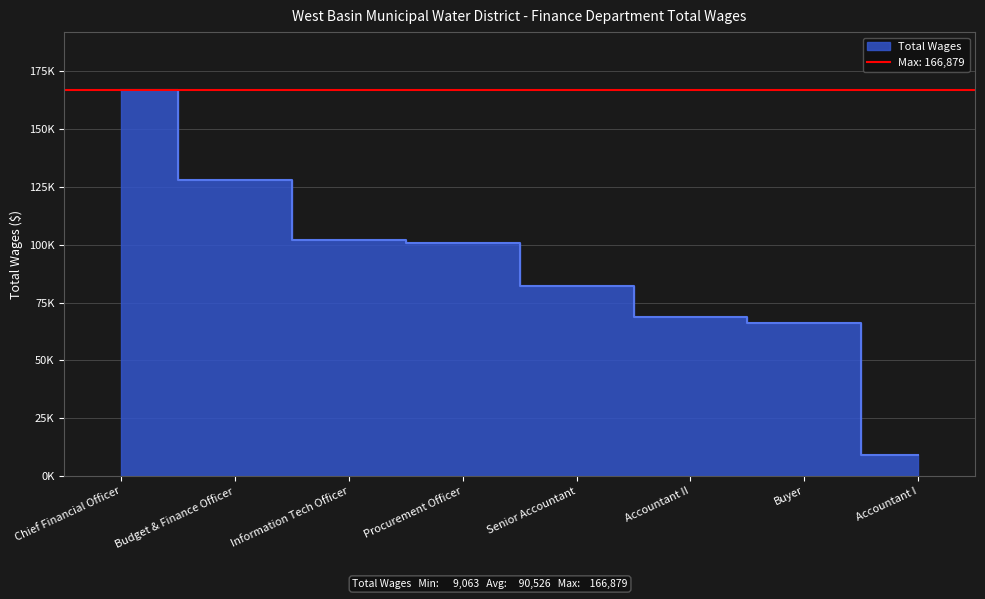

What is the difference between the values at Chief Financial Officer and Procurement Officer?

65936